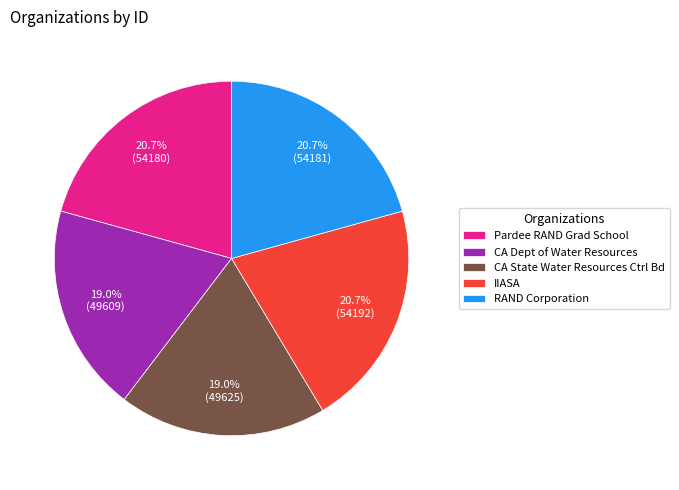

Count the number of slices in the pie.

5